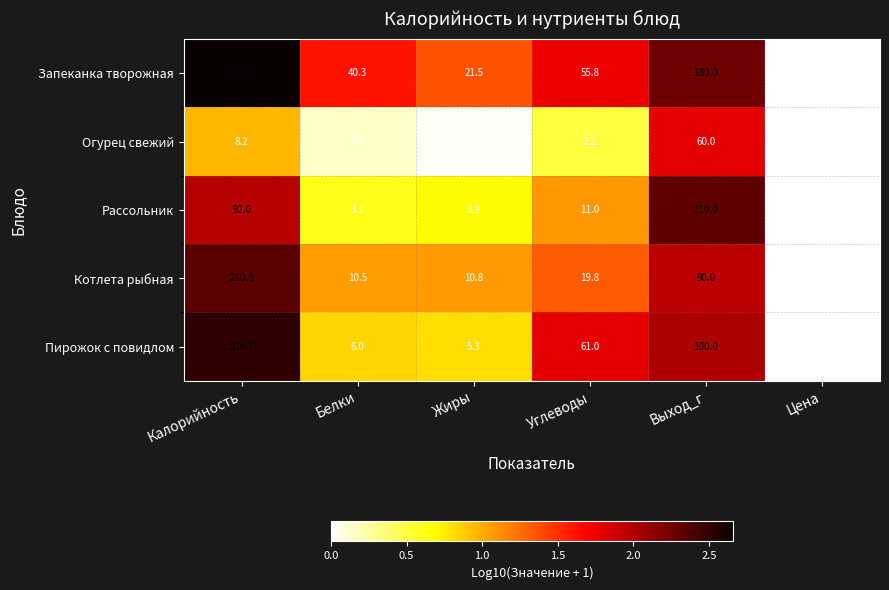

Which series has the largest total across all categories?

Запеканка творожная